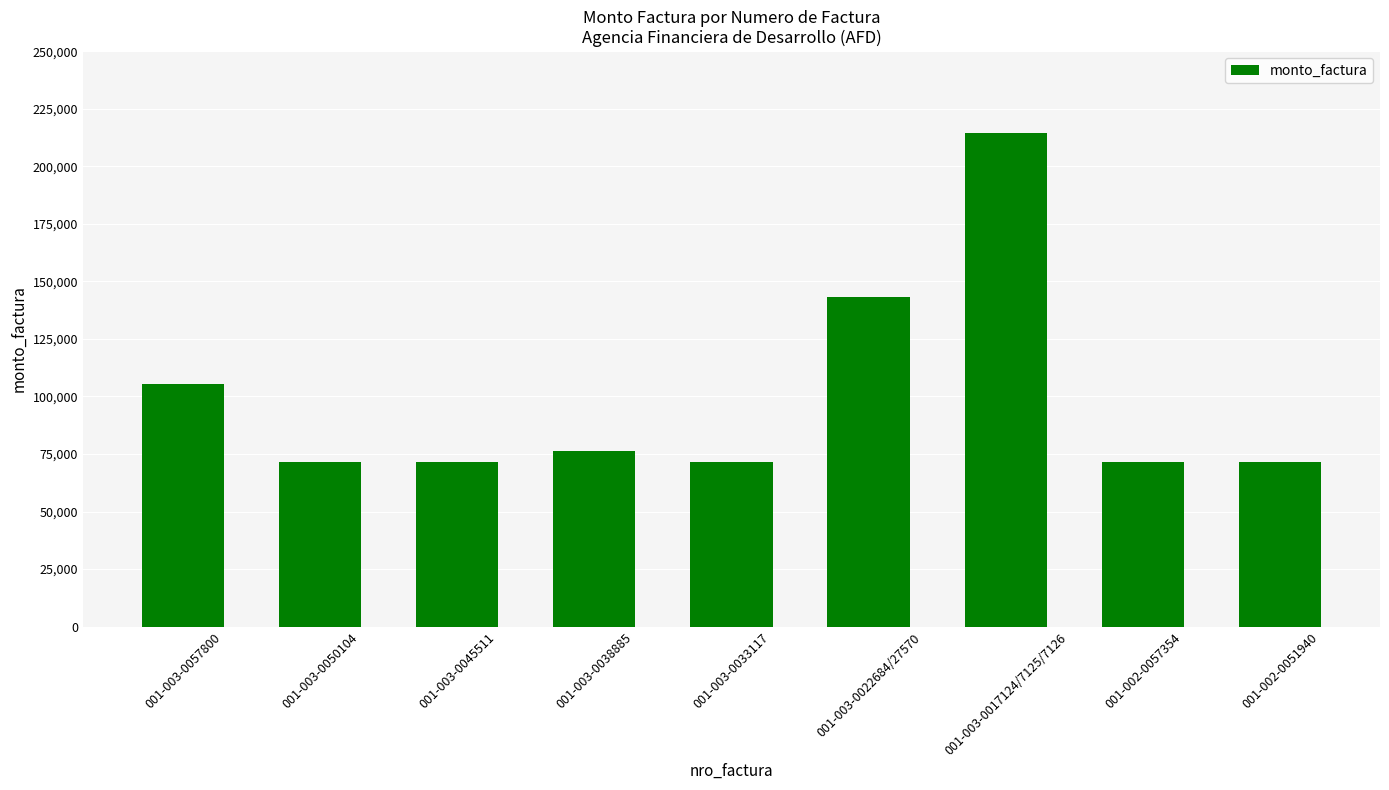

At which category does the chart reach its peak across all series?

001-003-0017124/7125/7126